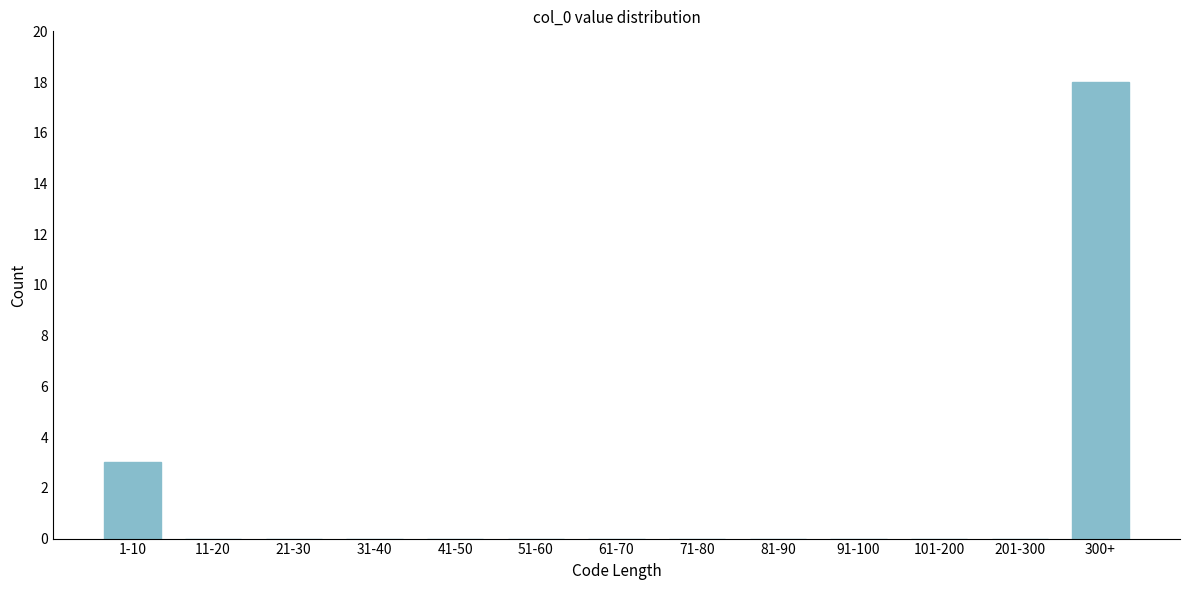

Reading left to right, extract all data points from this chart.

1-10=3	11-20=0	21-30=0	31-40=0	41-50=0	51-60=0	61-70=0	71-80=0	81-90=0	91-100=0	101-200=0	201-300=0	300+=18